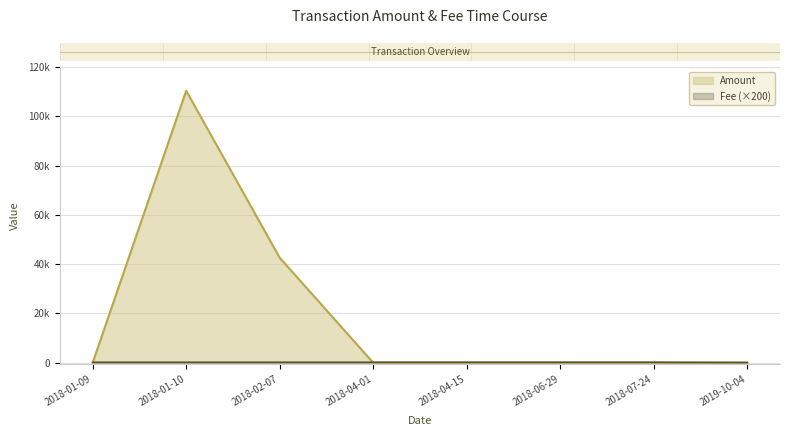

Which has a higher value, 2018-04-01 or 2018-02-07?

2018-02-07